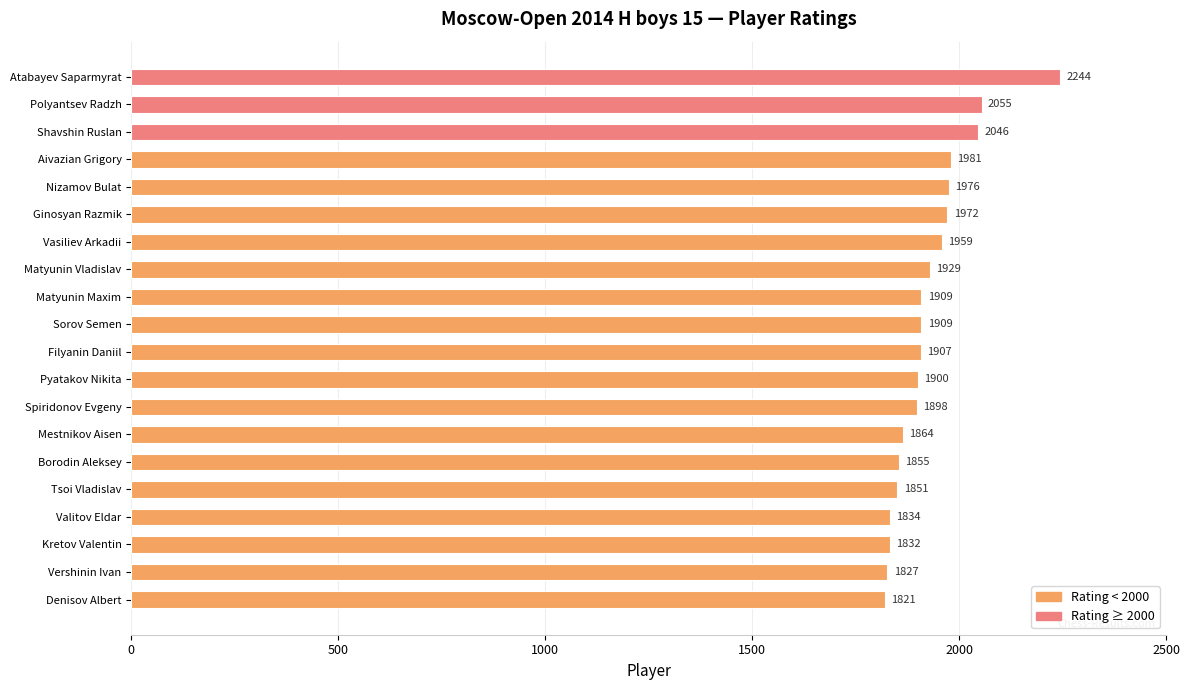

Reading bottom to top, list all the values displayed in this chart.

Denisov Albert=1821	Vershinin Ivan=1827	Kretov Valentin=1832	Valitov Eldar=1834	Tsoi Vladislav=1851	Borodin Aleksey=1855	Mestnikov Aisen=1864	Spiridonov Evgeny=1898	Pyatakov Nikita=1900	Filyanin Daniil=1907	Sorov Semen=1909	Matyunin Maxim=1909	Matyunin Vladislav=1929	Vasiliev Arkadii=1959	Ginosyan Razmik=1972	Nizamov Bulat=1976	Aivazian Grigory=1981	Shavshin Ruslan=2046	Polyantsev Radzh=2055	Atabayev Saparmyrat=2244